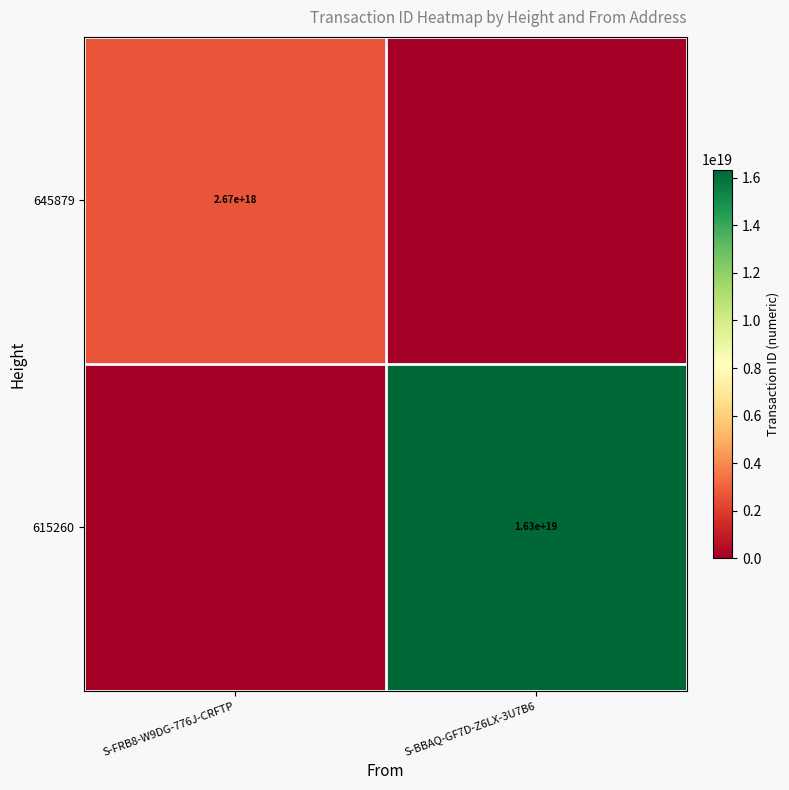

What is the maximum value shown in the chart?

16345647294062182400